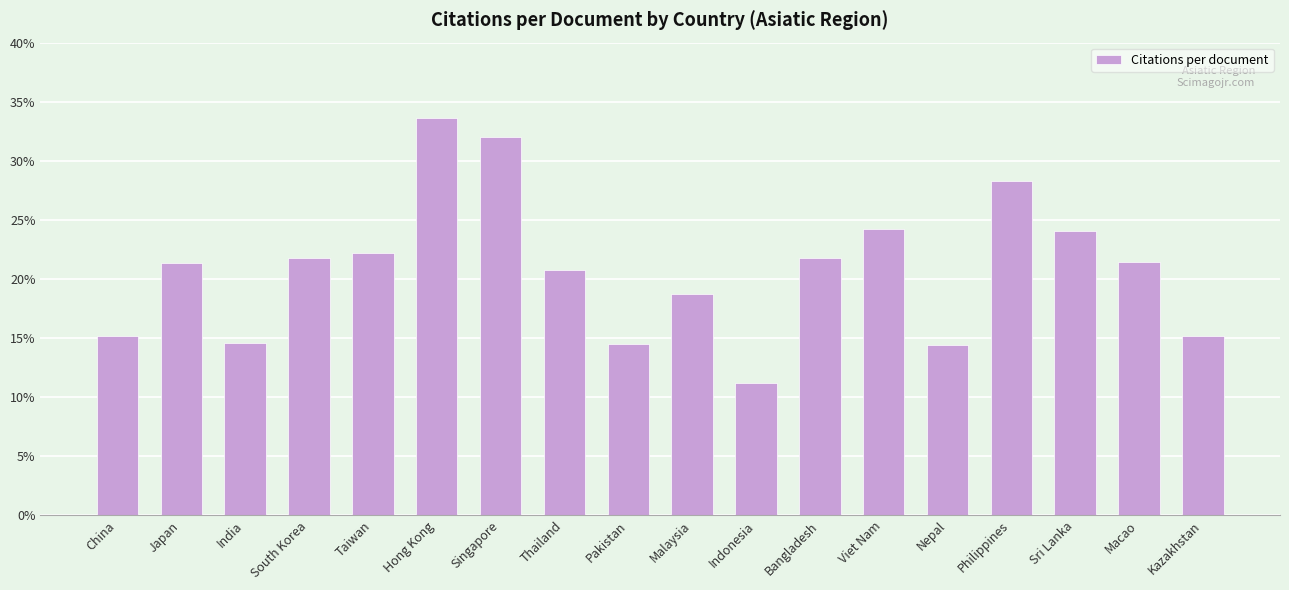

What position from the left is Macao?

17